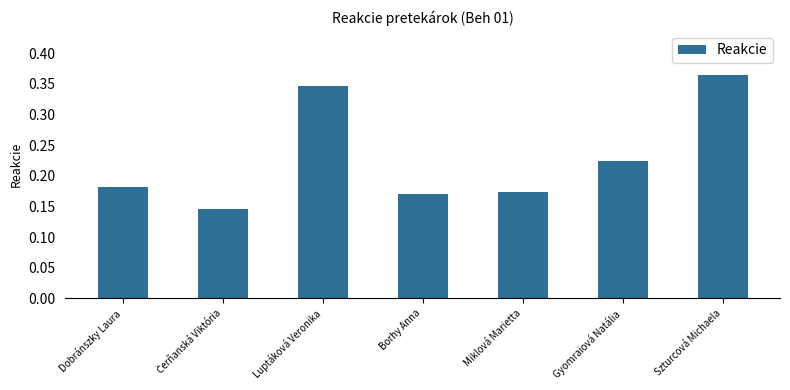

Which category has the highest value across all series?

Szturcová Michaela